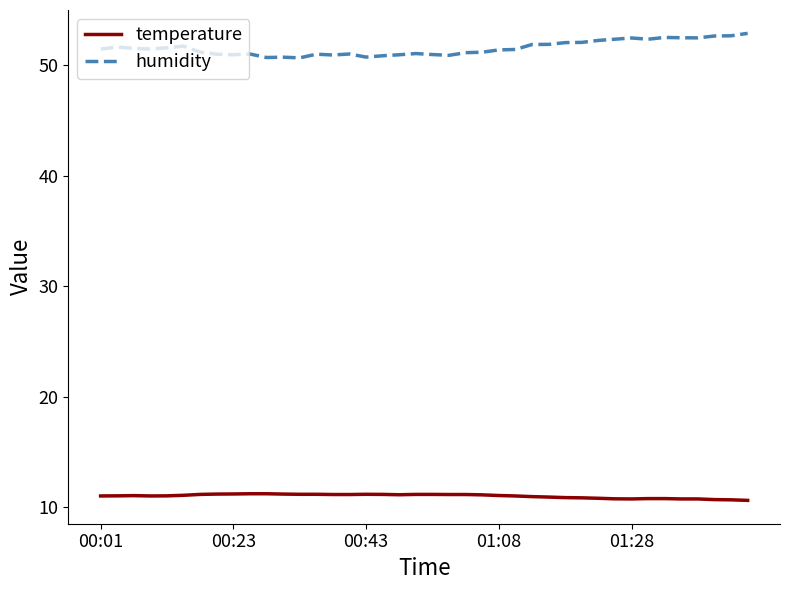

Which series has the widest spread of values?

humidity